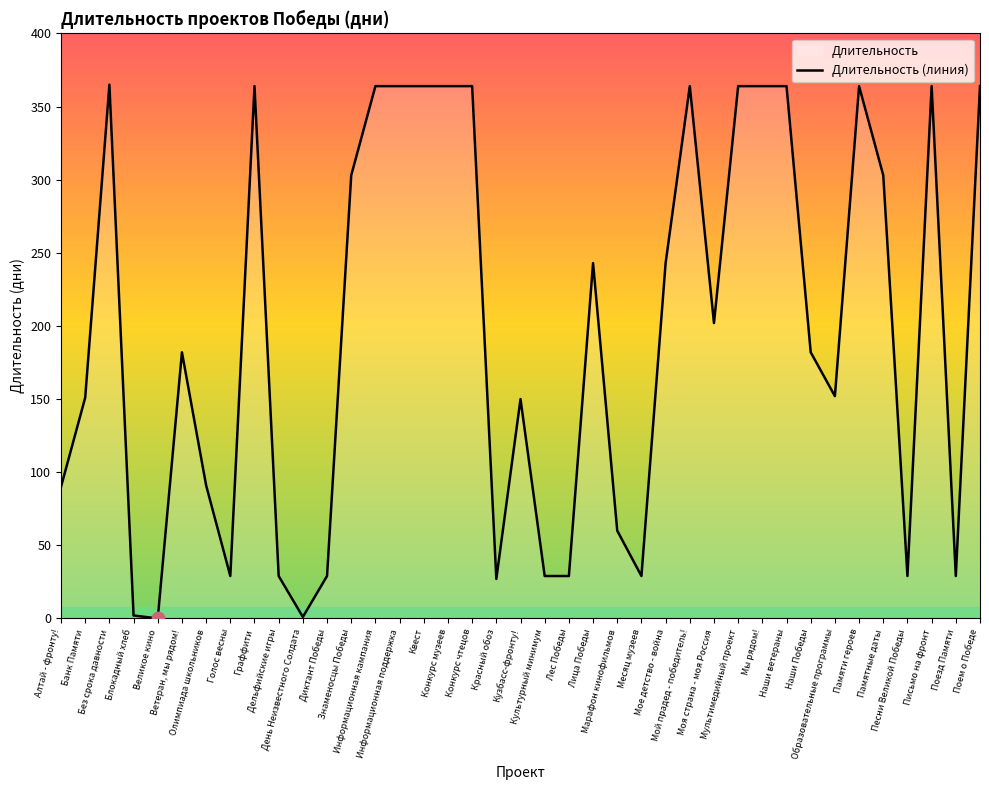

What is the change in value from Олимпиада школьников to Песни Великой Победы?

-62